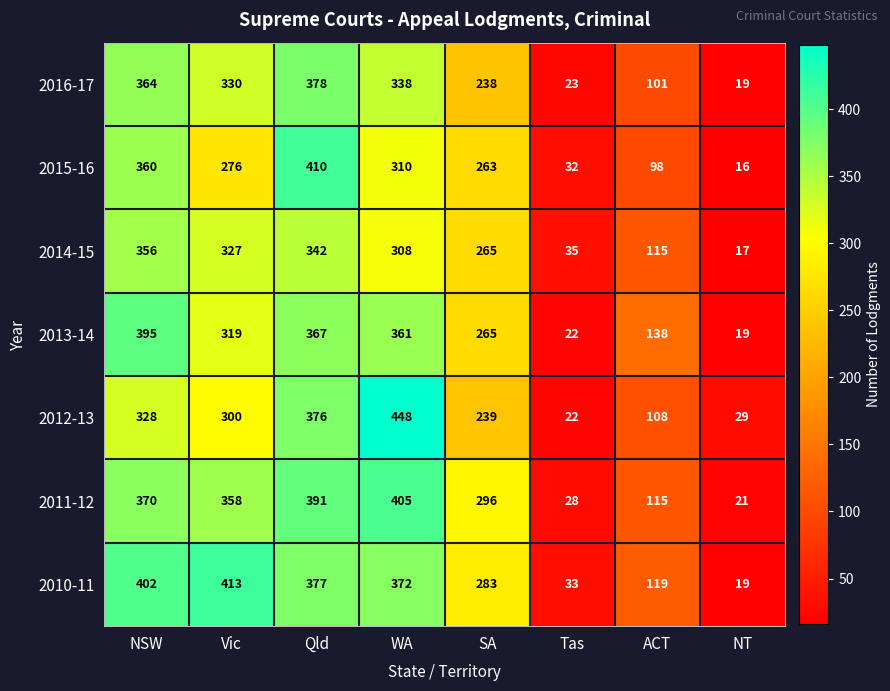

Where is 2013-14 nearest to the value 207?

SA